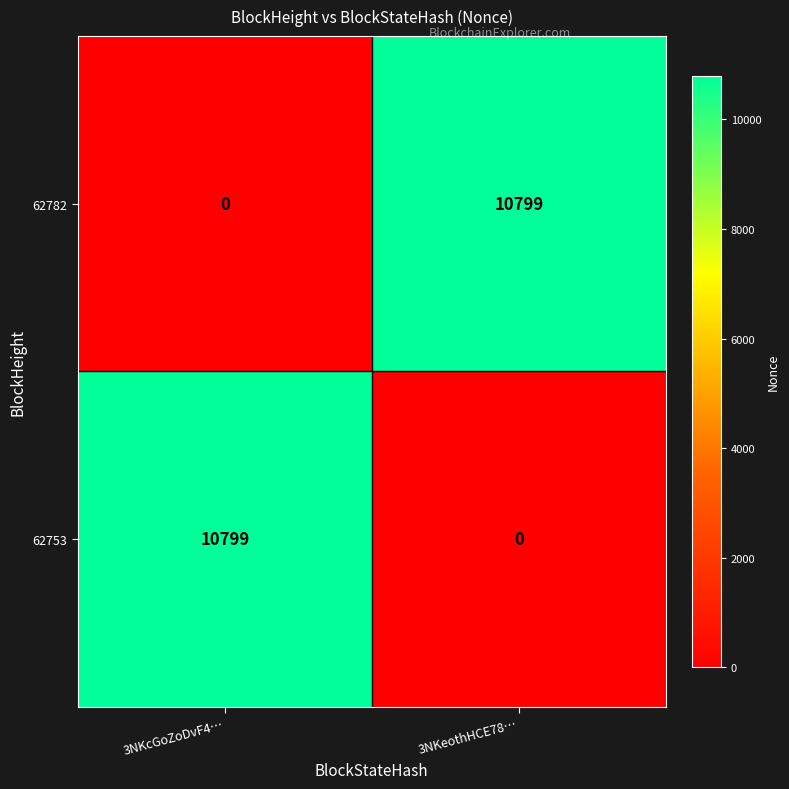

What is the sum of the 62782 values at 3NKcGoZoDvF4… and 3NKeothHCE78…?

10799